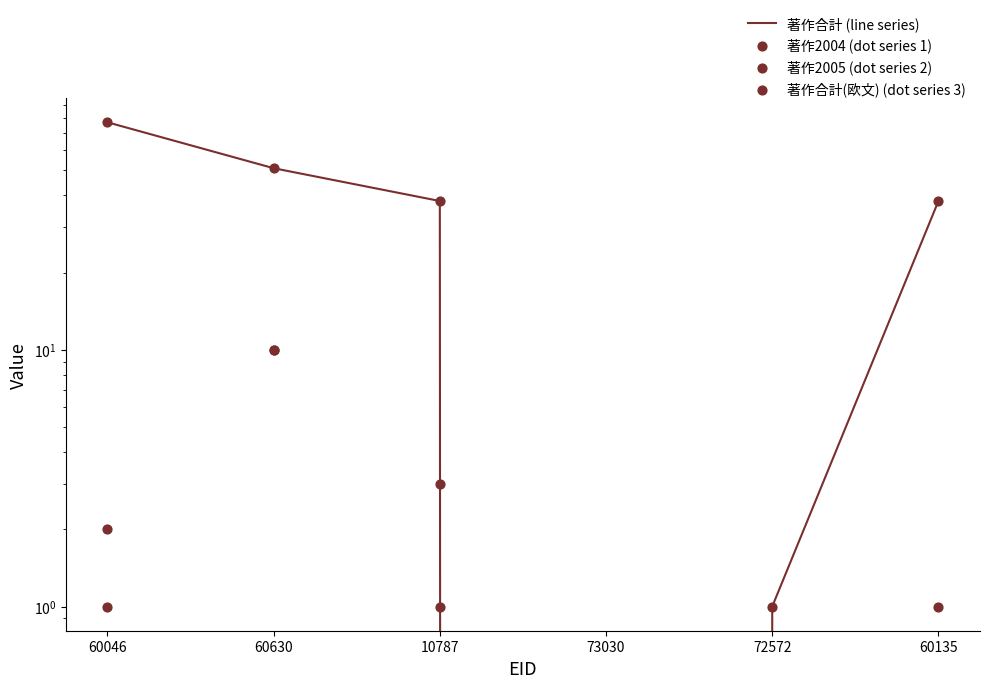

At how many categories does at least one series exceed 49?

2